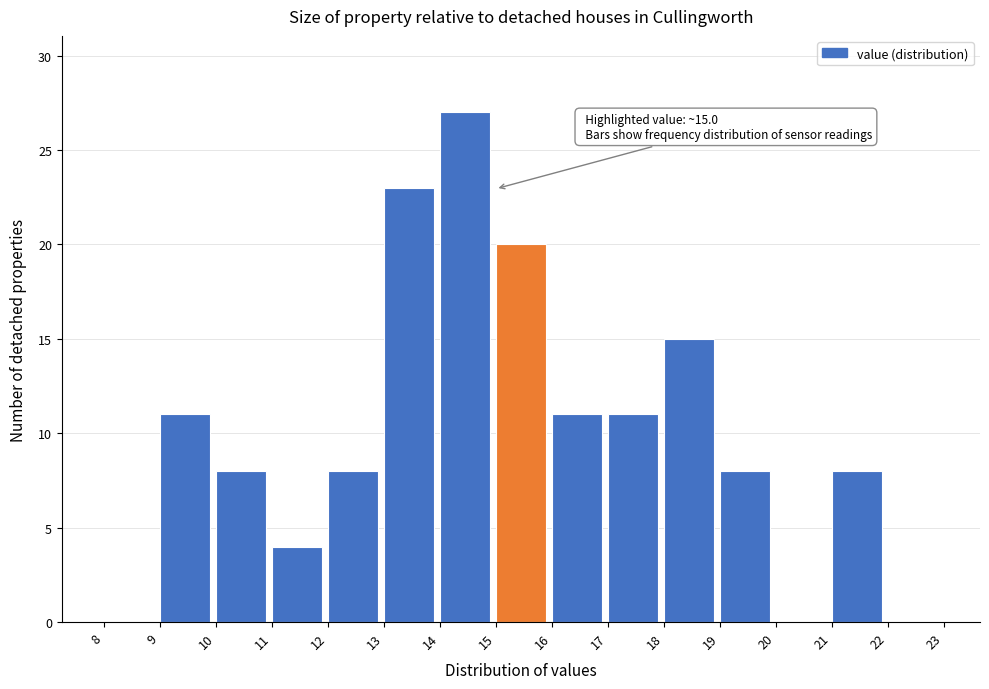

Which range on the x-axis has the tallest bar?

14 to 15